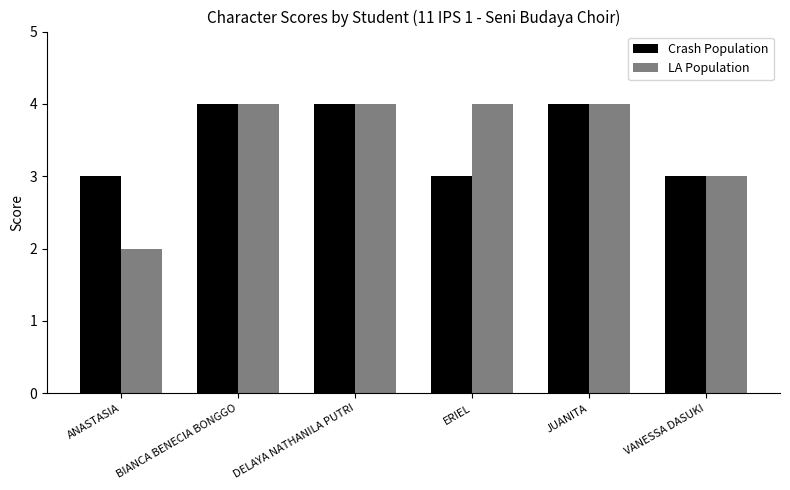

What is the label of the 3rd bar from the right?

ERIEL